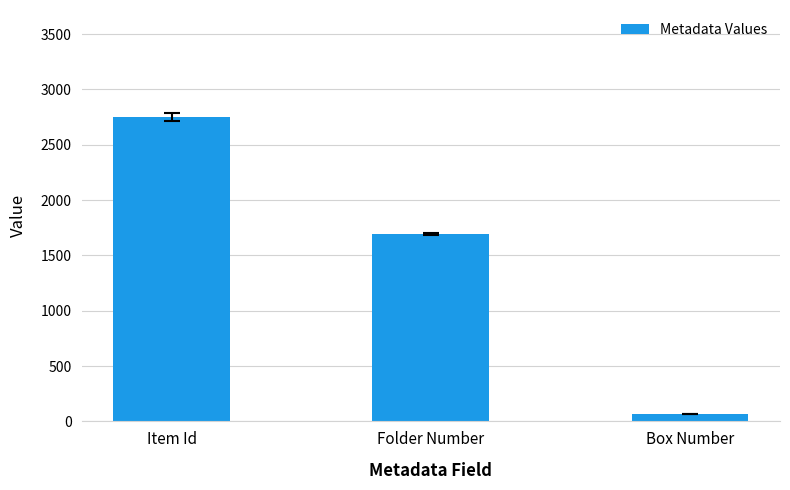

List the labels in order of value, largest first.

Item Id, Folder Number, Box Number